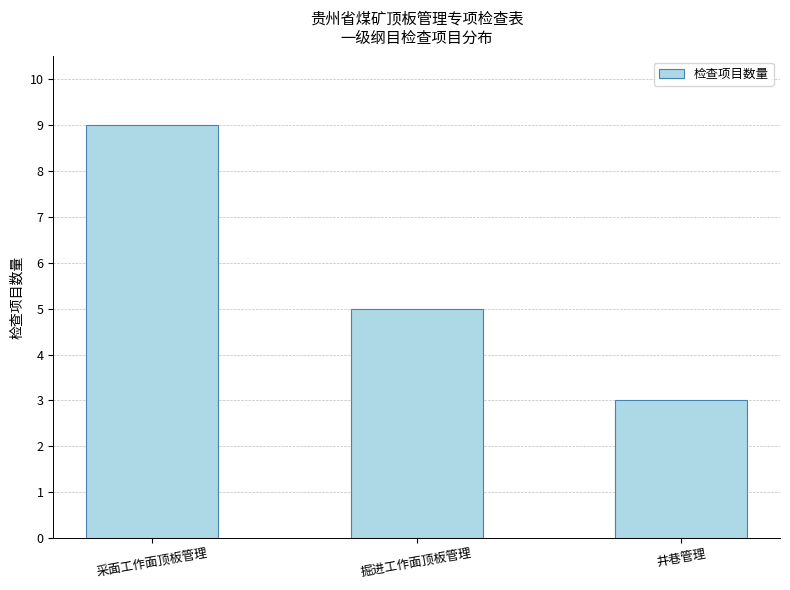

How many bars are there in total?

3